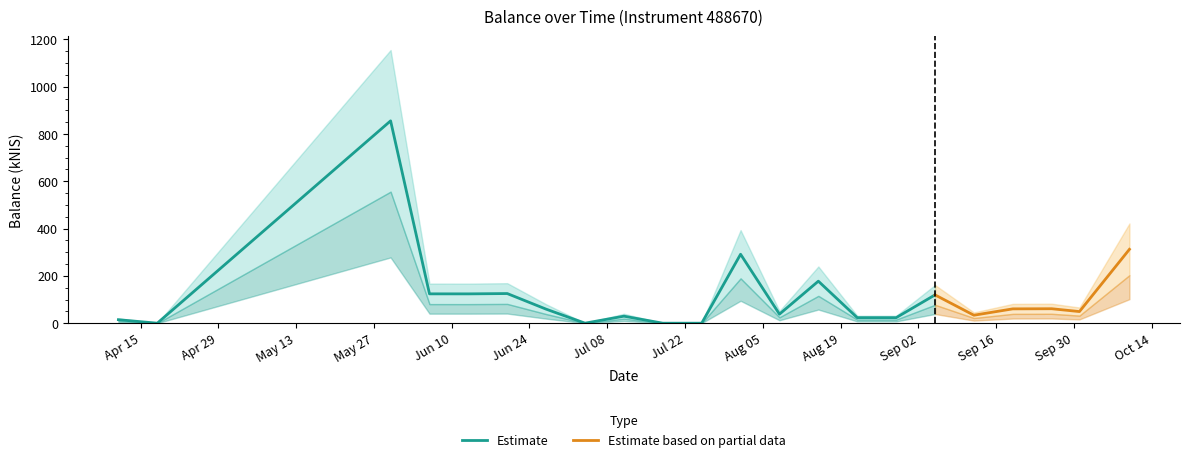

The value at 2024-10-10 is 549.4. True or false?

False